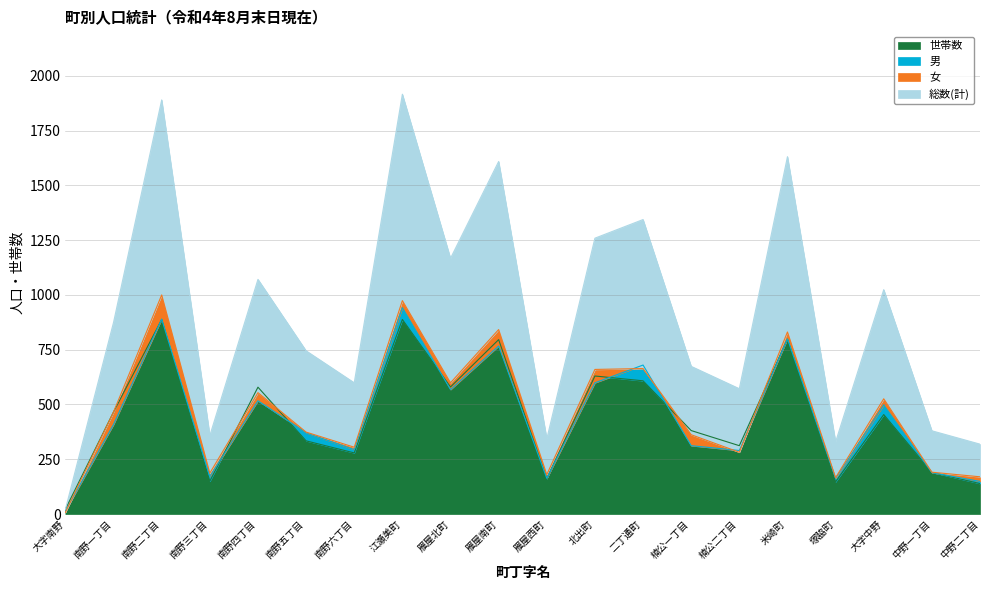

At how many categories does at least one series exceed 1866?

2